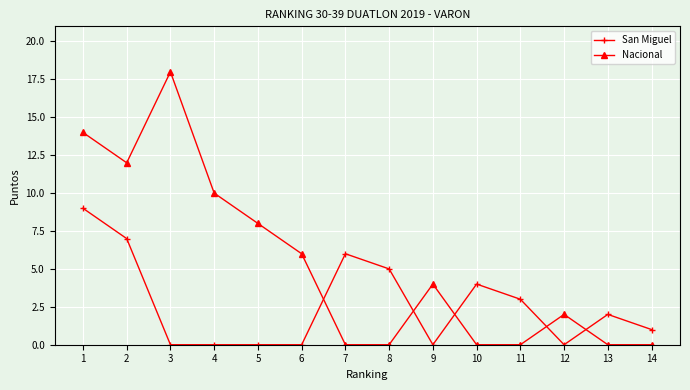

Which series has the largest total across all categories?

Nacional